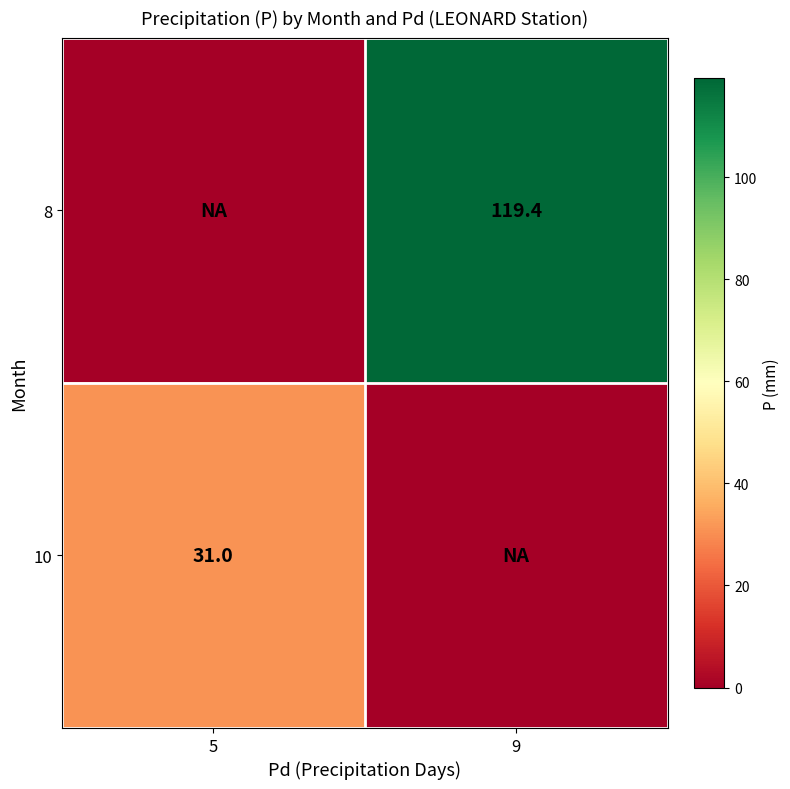

Which category has the highest value across all series?

9